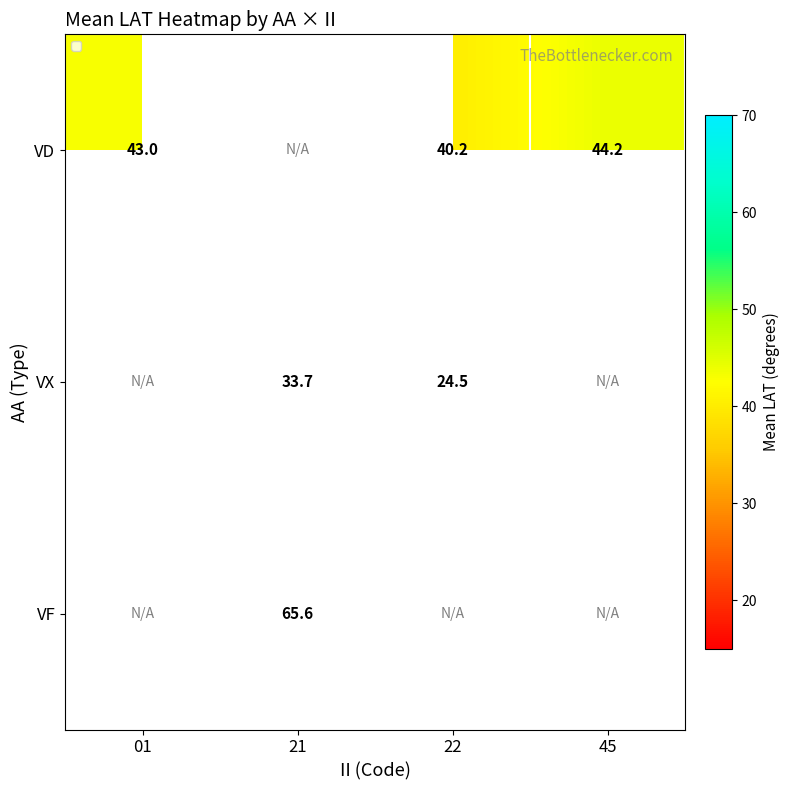

The value of VF at 21 is 65.6. True or false?

True